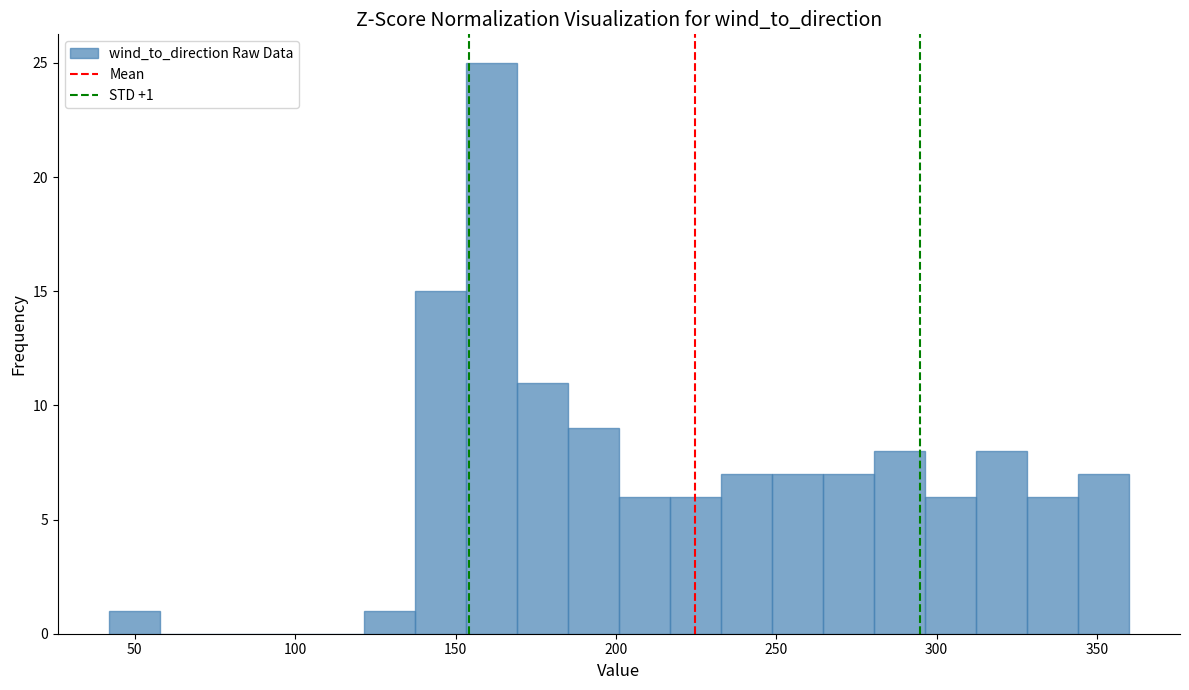

Around what value on the x-axis is the tallest bar? Give the approximate position of its centre, as read against the axis.

160